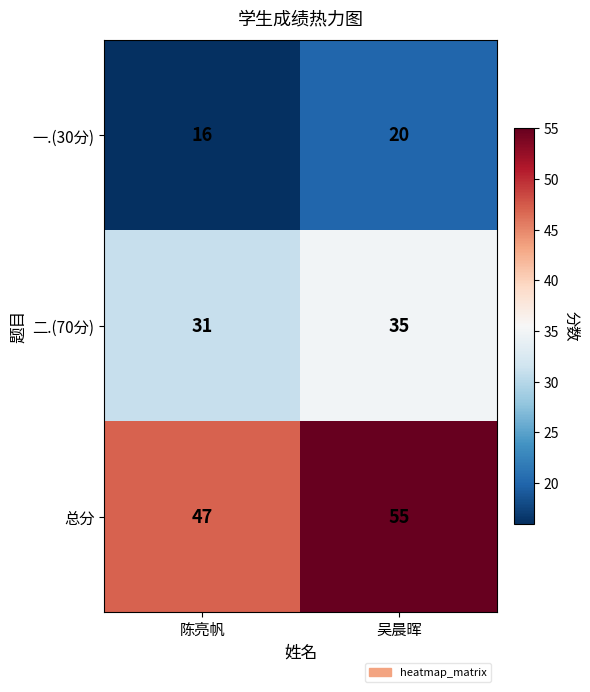

What is the difference between the maximum and minimum values in the 一.(30分) series?

4